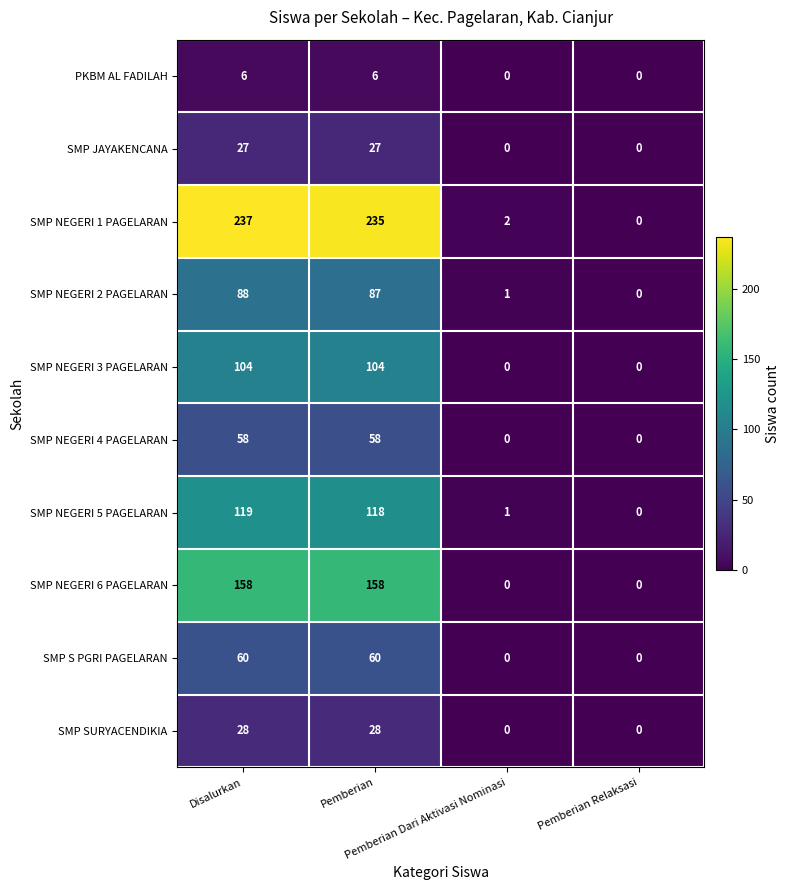

What is the sum of all SMP NEGERI 2 PAGELARAN values?

176